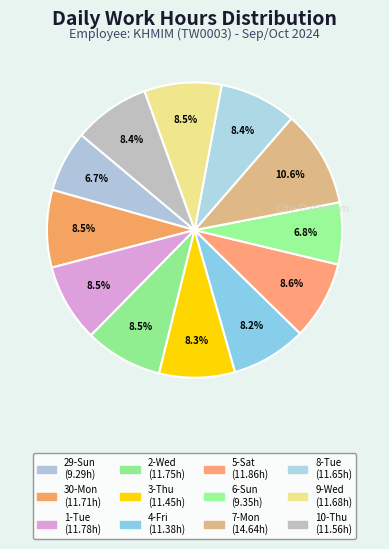

Which category has the smallest portion of the pie?

29-Sun